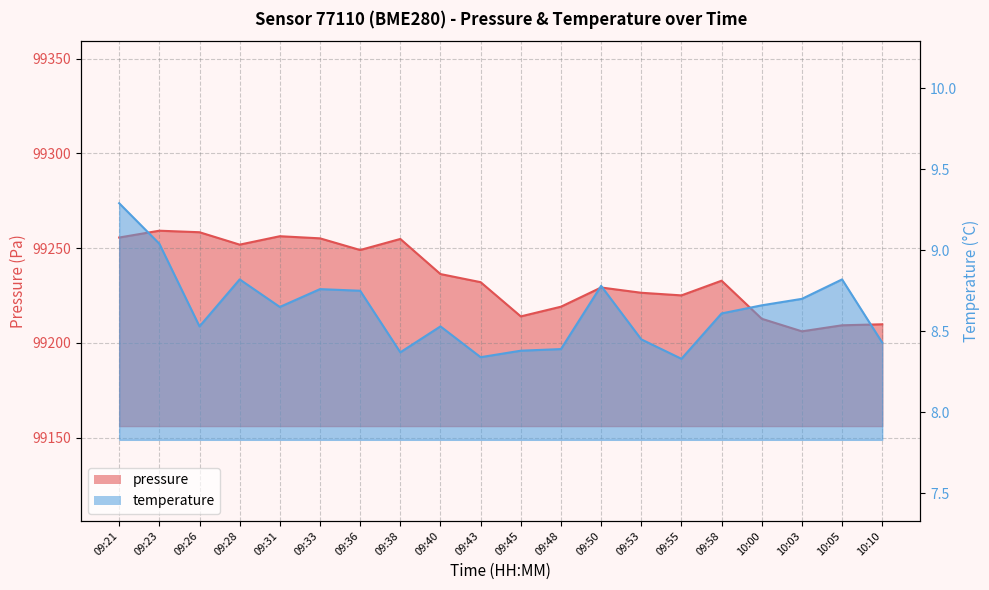

Which has a higher value, 09:38 or 10:03?

09:38